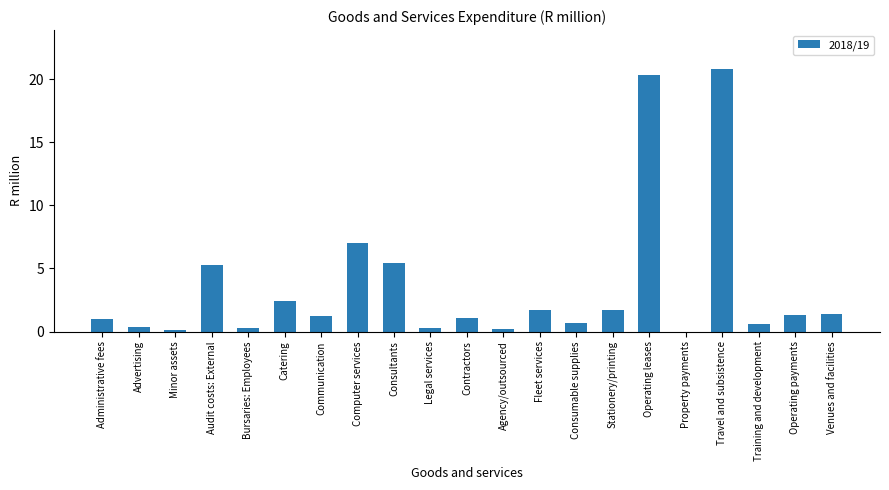

Are the bars horizontal?

No